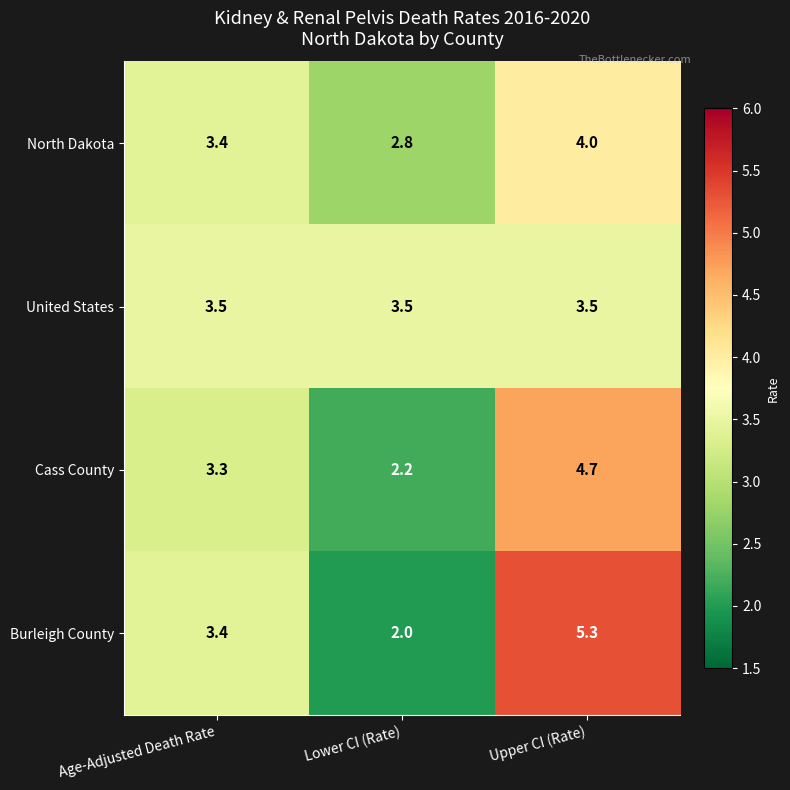

Reading right to left, what are all the values shown in this chart?

North Dakota: 4.0	2.8	3.4
United States: 3.5	3.5	3.5
Cass County: 4.7	2.2	3.3
Burleigh County: 5.3	2.0	3.4